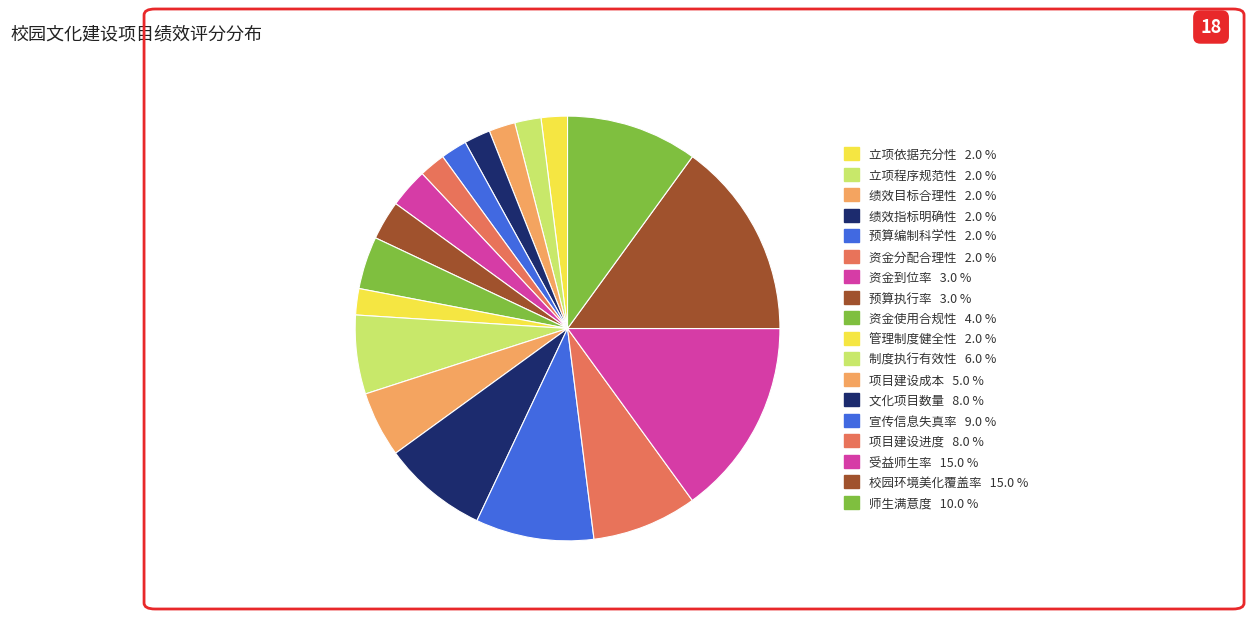

The 文化项目数量 slice represents 8% of the pie. True or false?

True